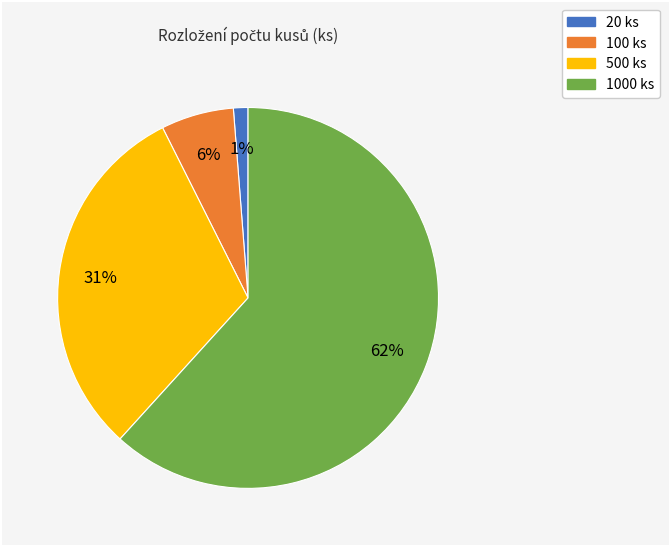

To the nearest percent, what is the difference between the 100 ks and 20 ks slice percentages?

5%